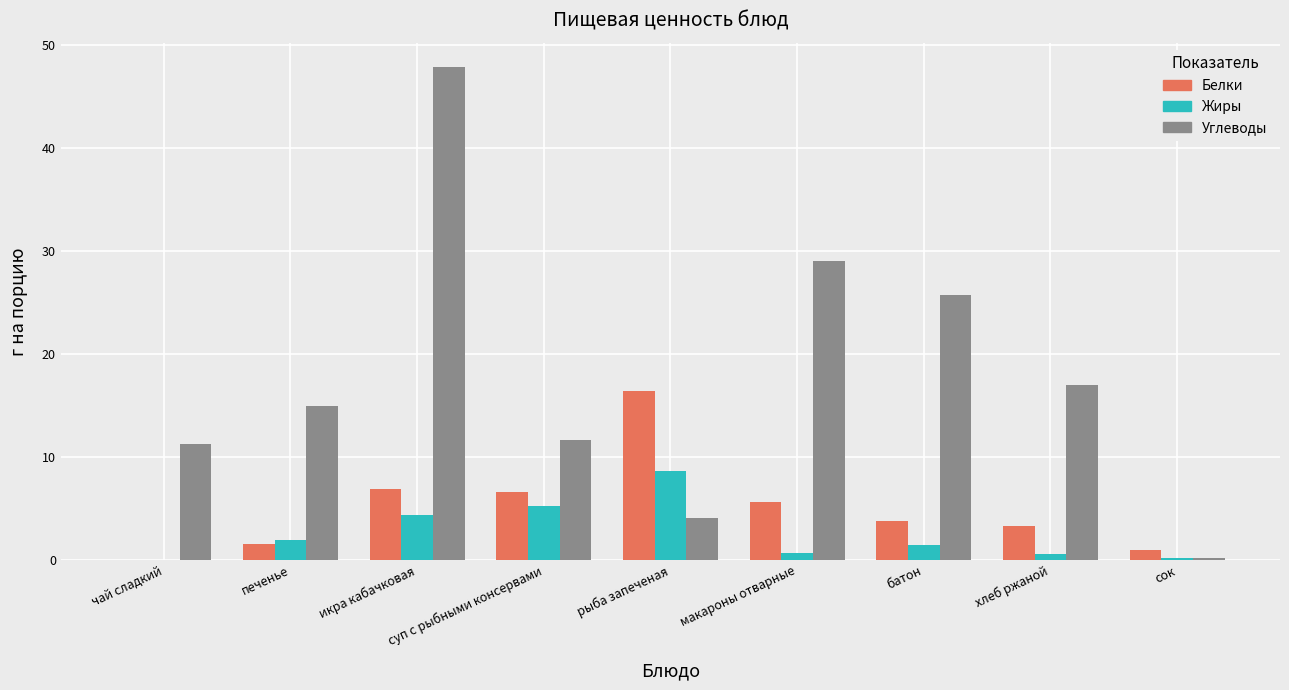

Between печенье and икра кабачковая, which series saw the biggest shift?

Углеводы